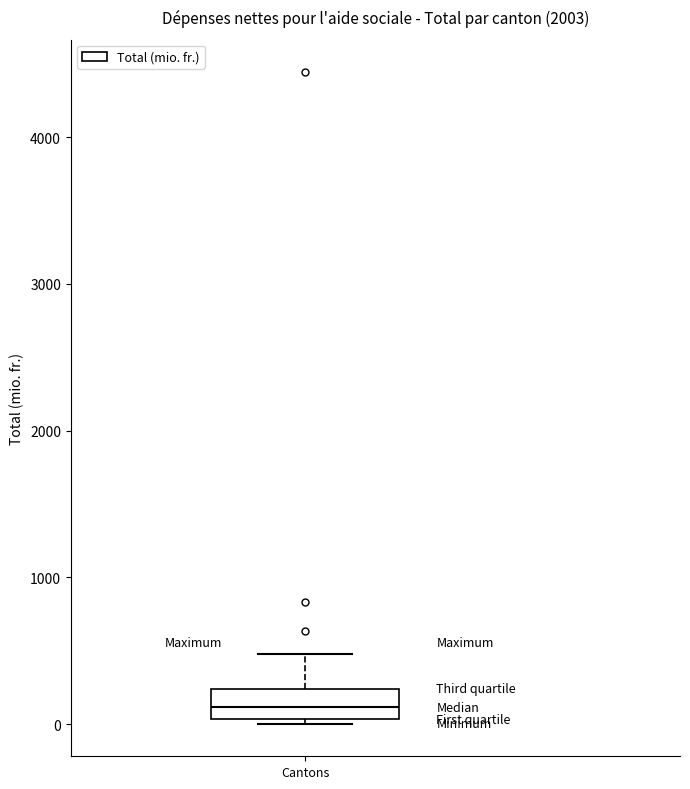

Where is the upper edge of the box for Cantons on the y-axis? The values are not printed on the chart, so give them approximately, as read against the axis.

200